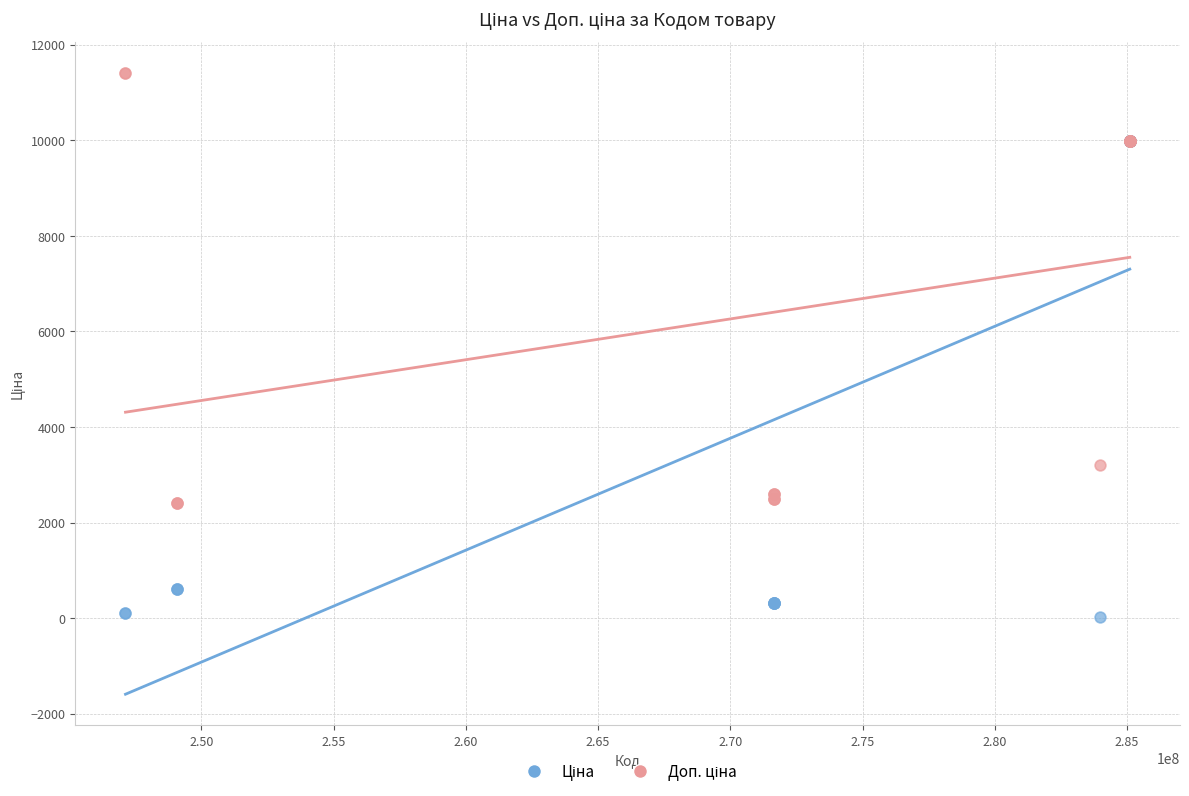

Across all series, what Y value is closest to 5721?

3205.0